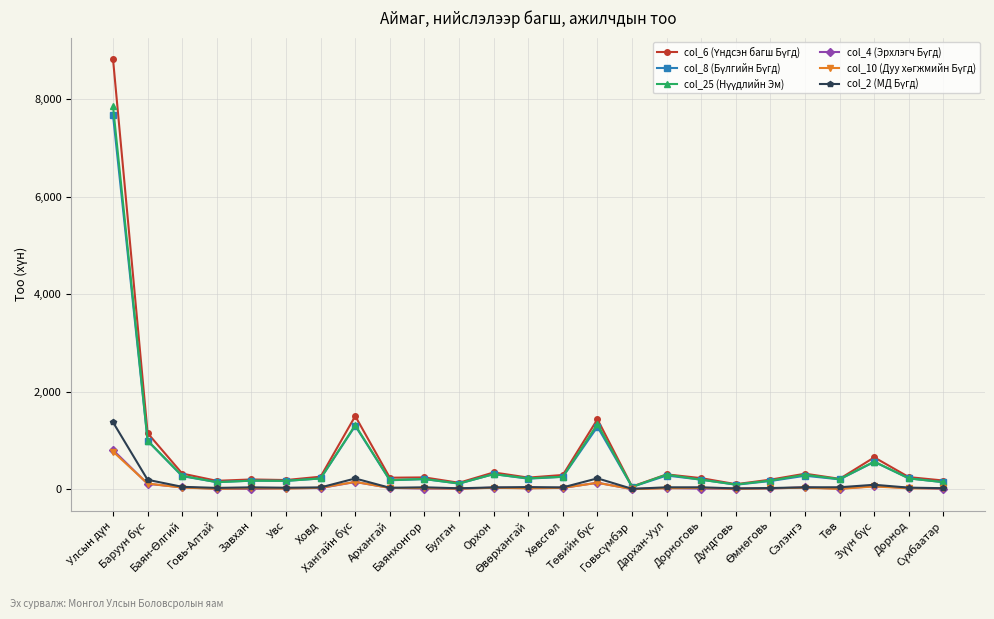

What is the greatest value displayed?

8821